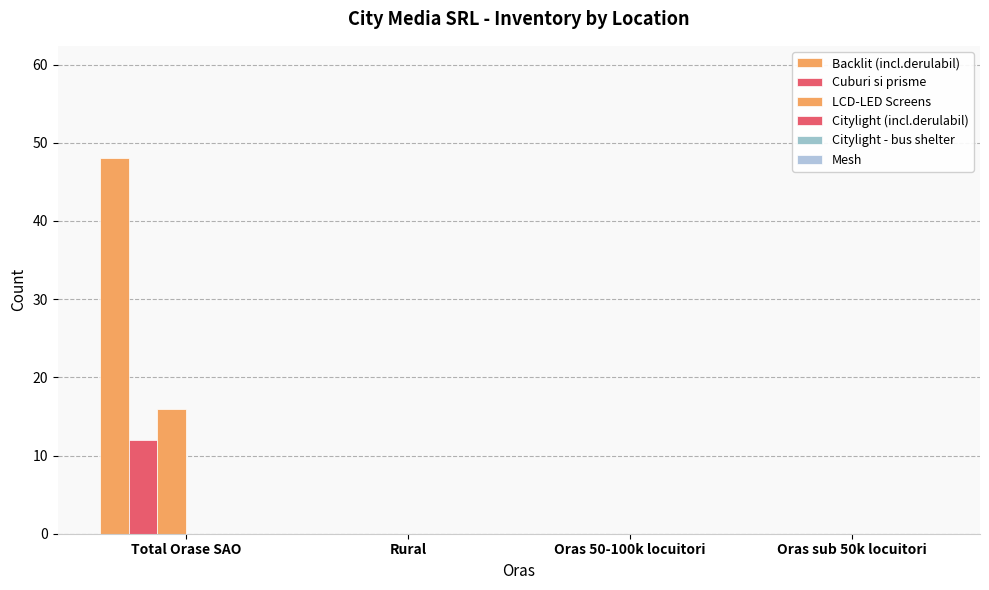

Count the number of categories in the chart.

4